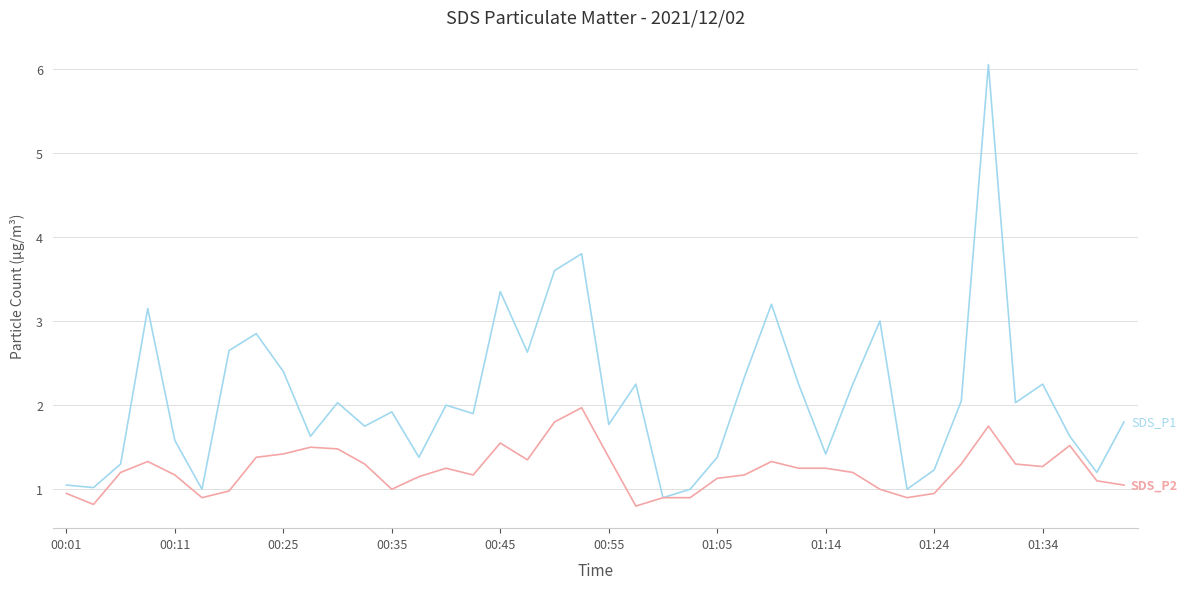

What is the minimum value shown in the chart?

0.8